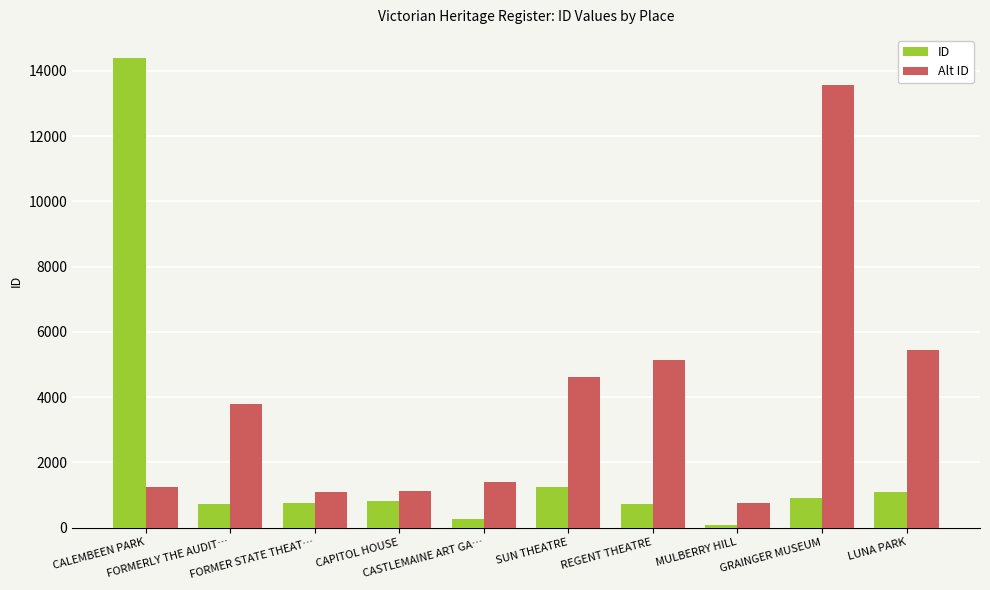

What is the sum of all ID values?

21026